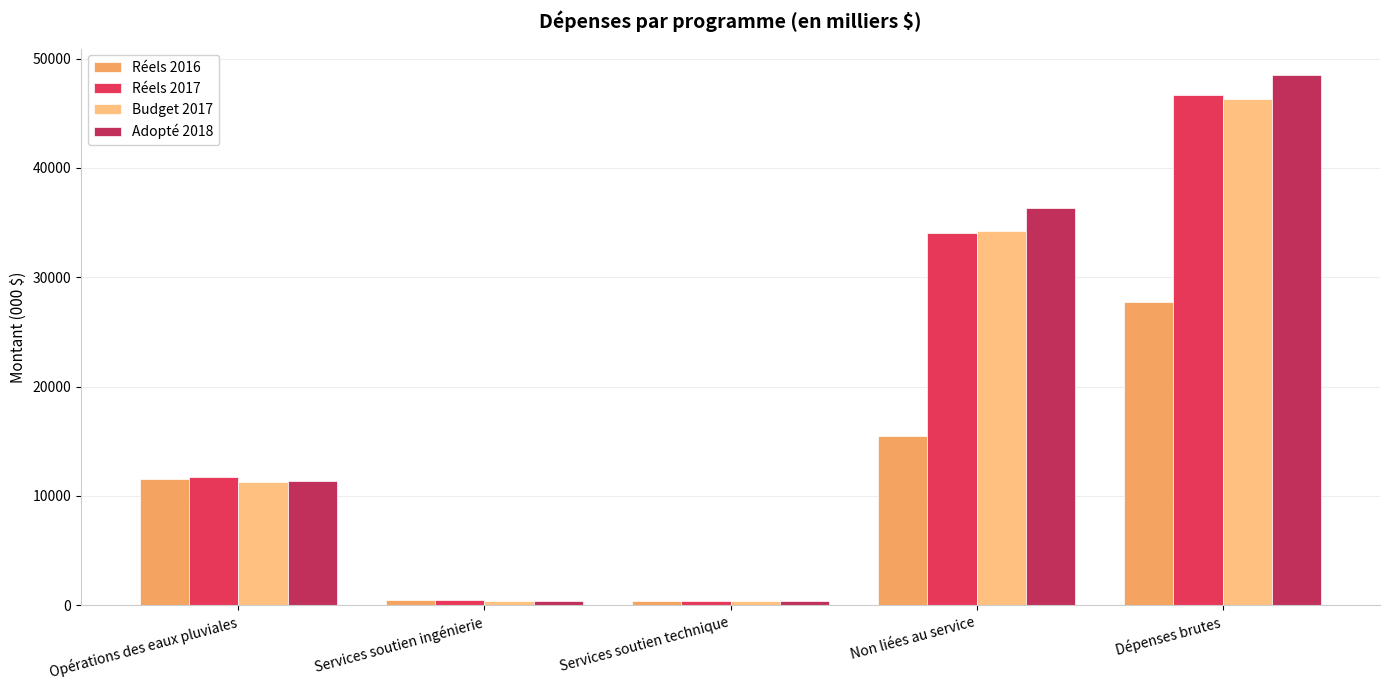

True or false: Budget 2017 has a value of 46267 at Dépenses brutes.

True